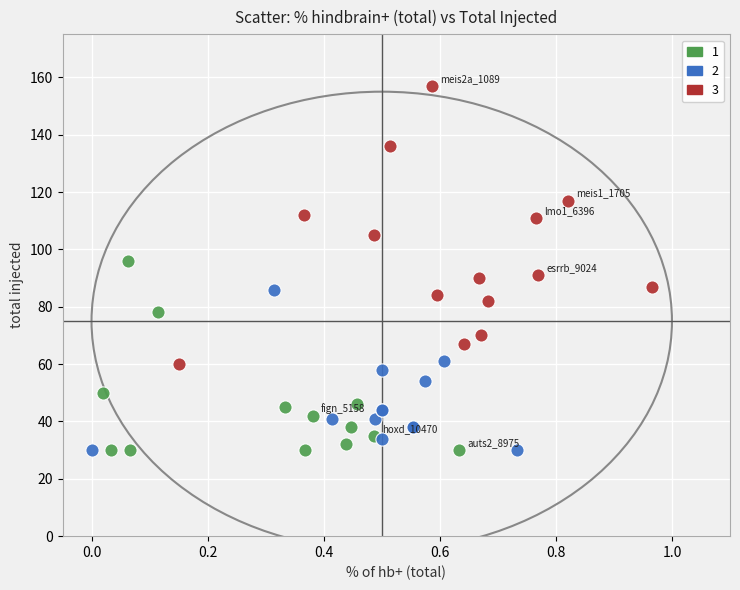

Which series has the largest Y range (max minus min)?

3